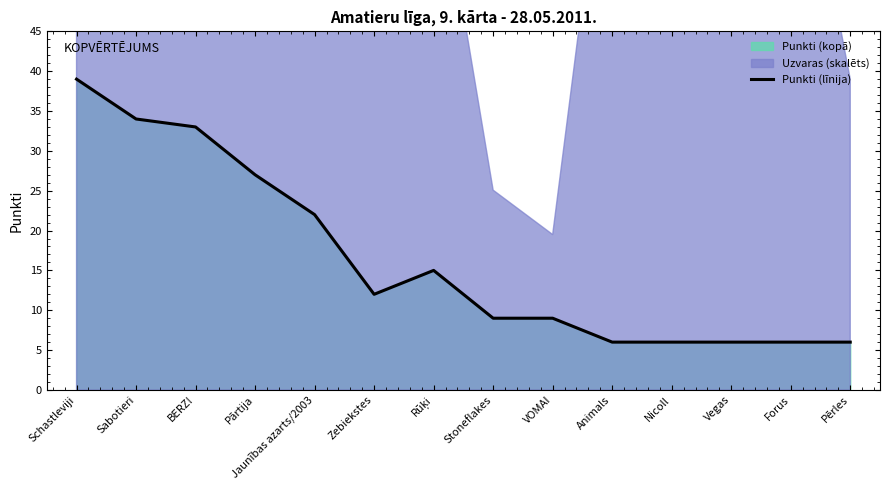

How many interior local valleys (lower than both neighbors) does the data have?

1